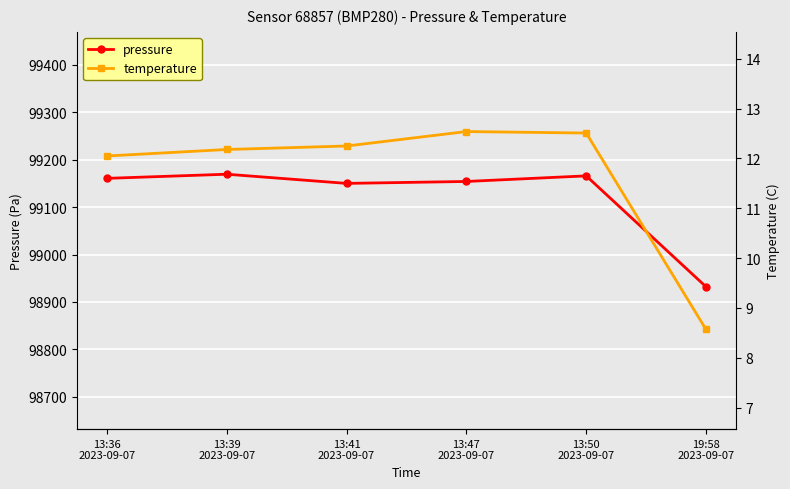

What is the total value across all series at 19:58
2023-09-07?

98940.6